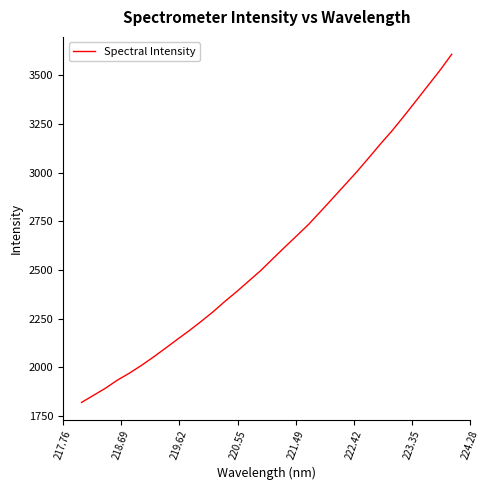

What is the maximum value shown in the chart?

3607.1